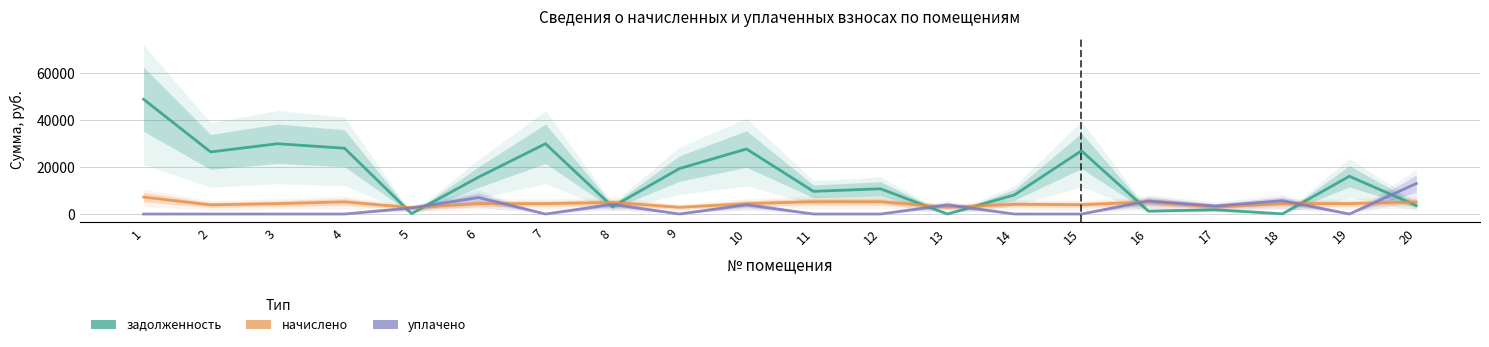

Is the value of задолженность at 3 greater than the value of начислено at 18?

Yes